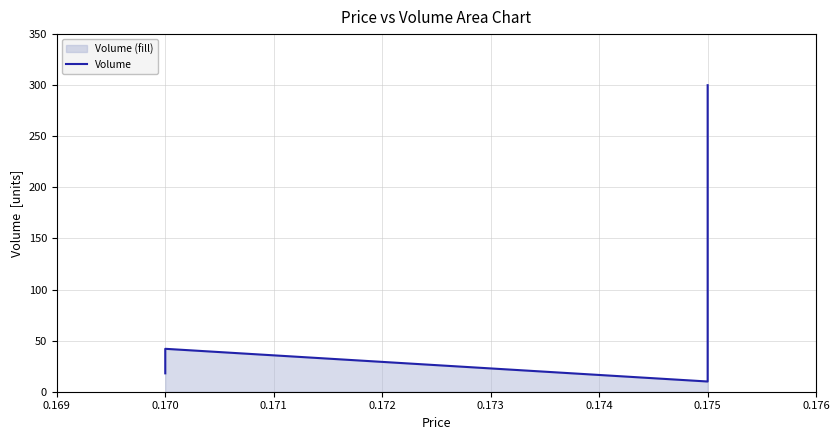

What is the difference between the second highest and minimum values?

32